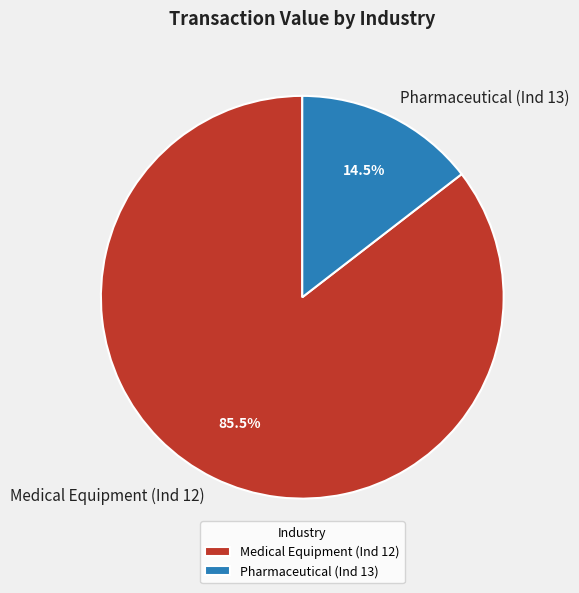

How many slices are in this pie chart?

2